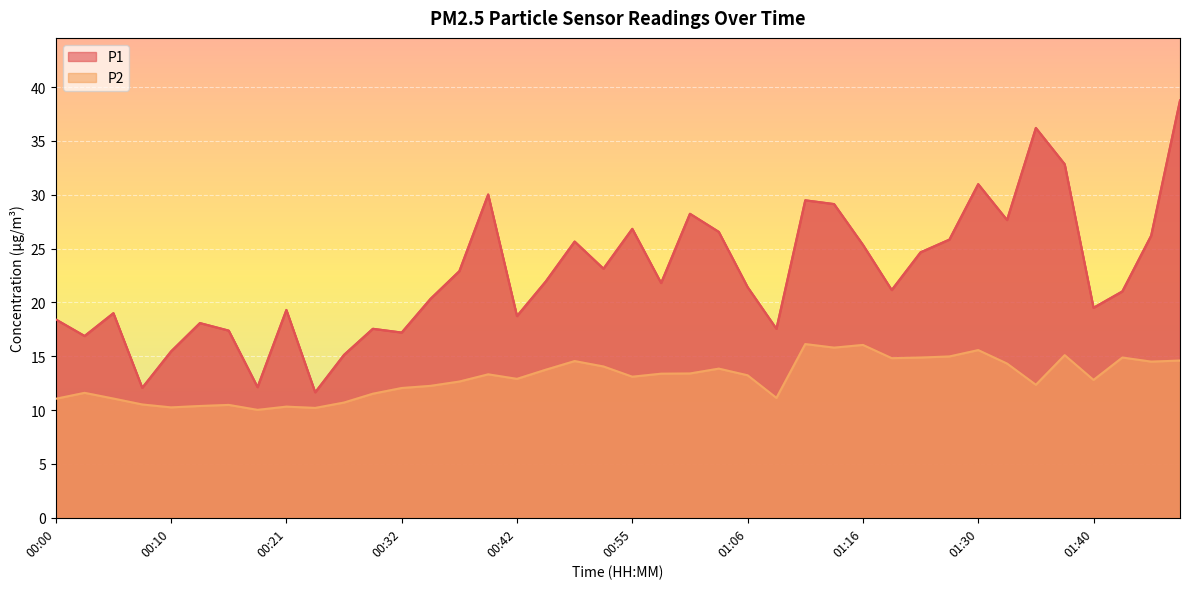

Rank the series at 01:01 from lowest to highest value.

P2, P1